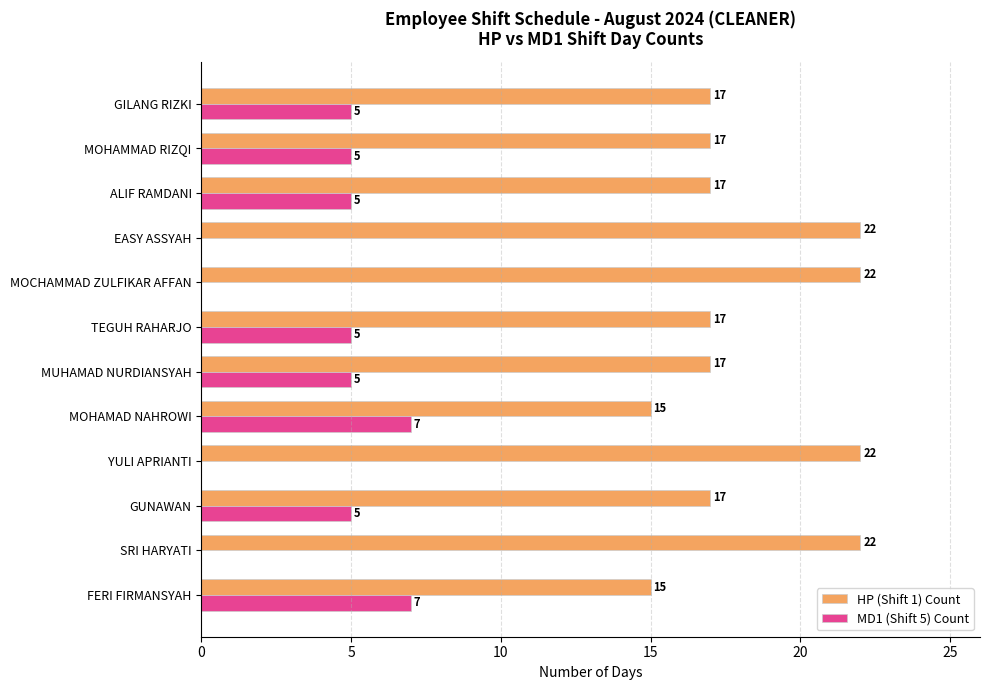

The value of MD1 (Shift 5) Count at YULI APRIANTI is 0. True or false?

True